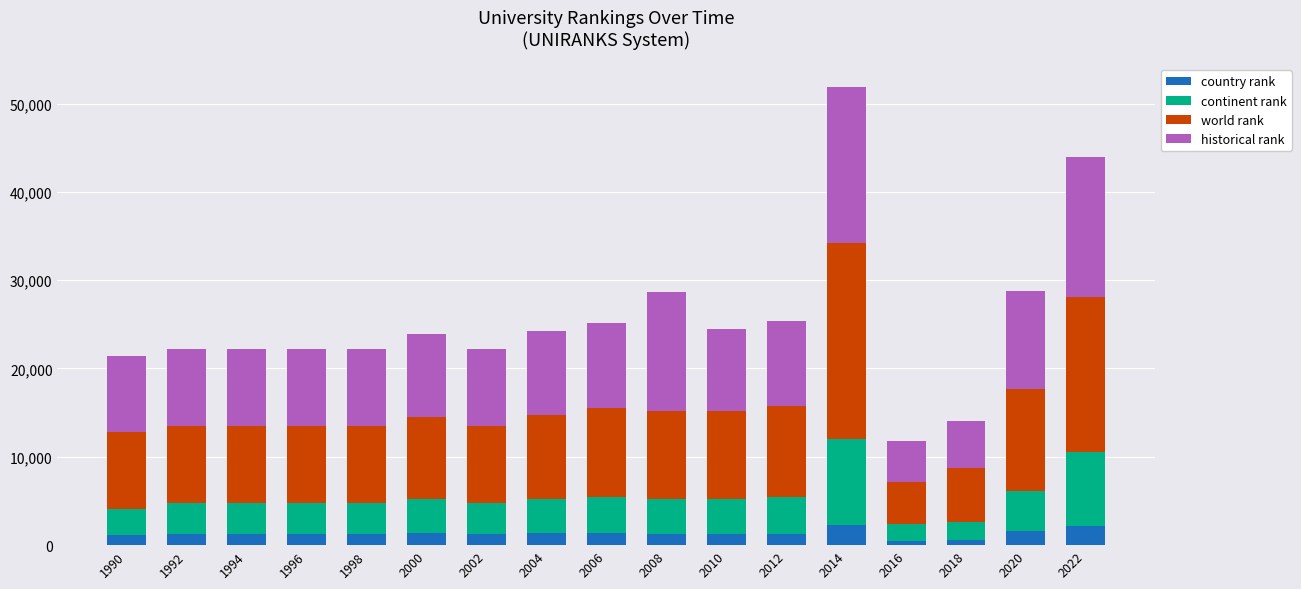

At which category is the sum across all series the highest?

2014